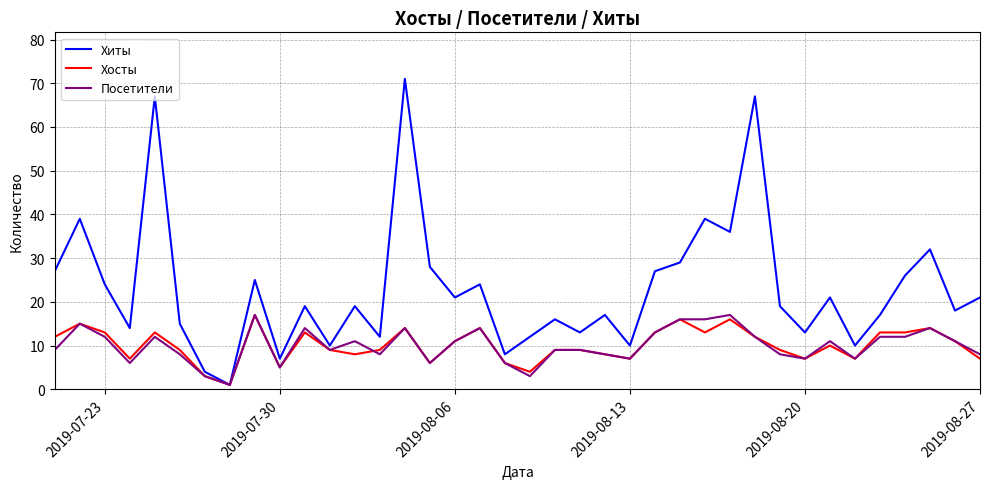

Which series has the largest range (max minus min)?

Хиты